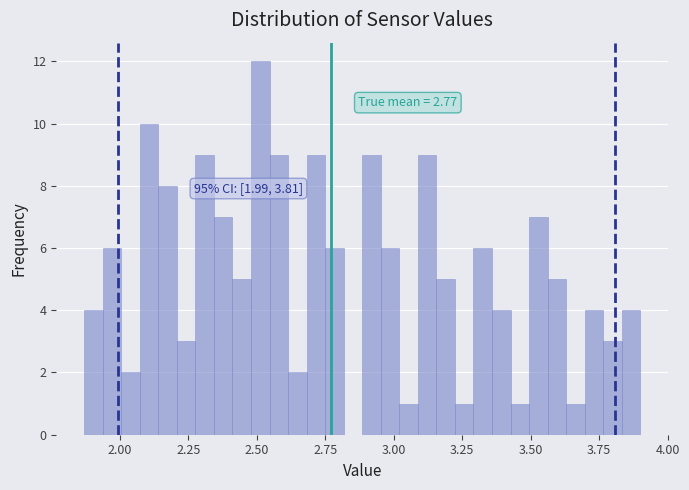

Read against the x-axis, roughly where is the centre of the tallest bar?

2.50